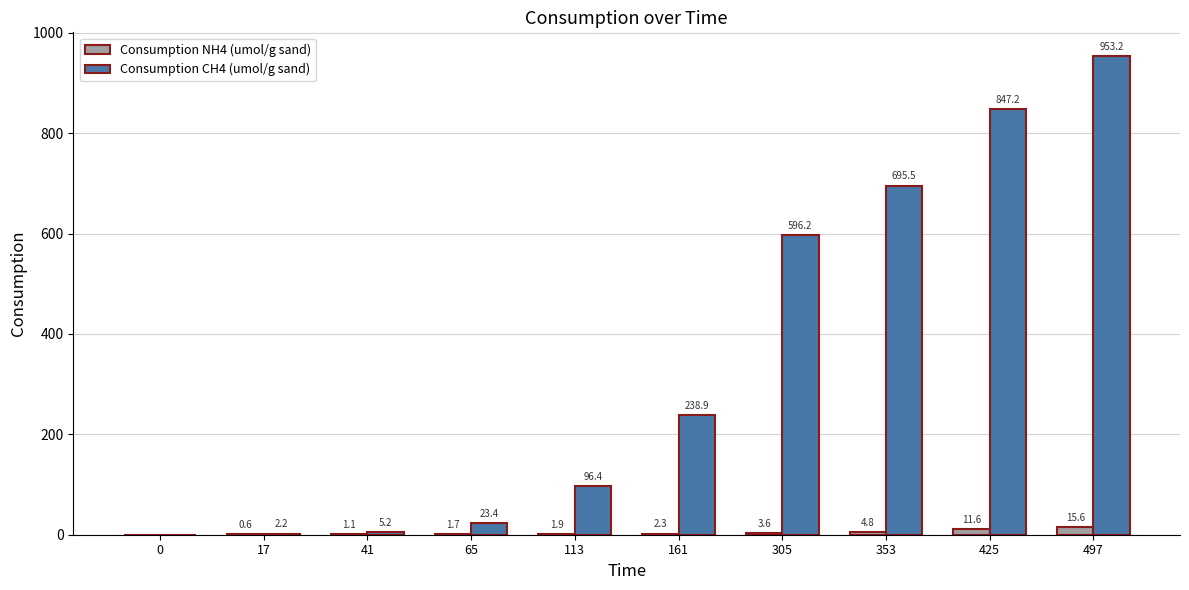

How many values in Consumption CH4 (umol/g sand) are above zero?

9